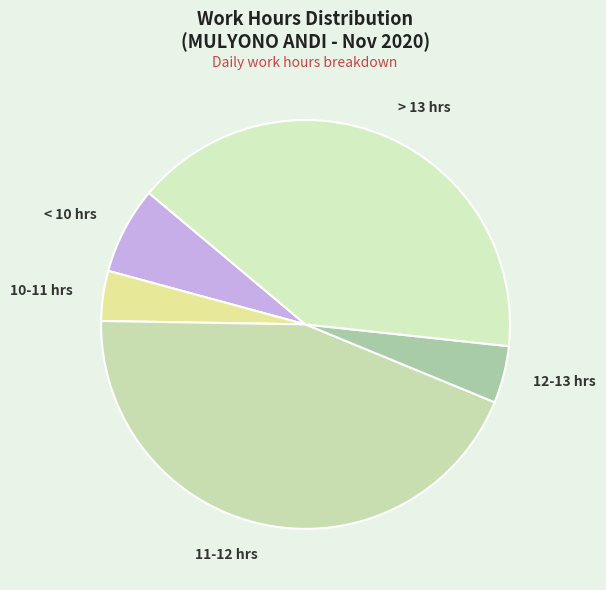

Between 12-13 hrs and > 13 hrs, which is larger?

> 13 hrs